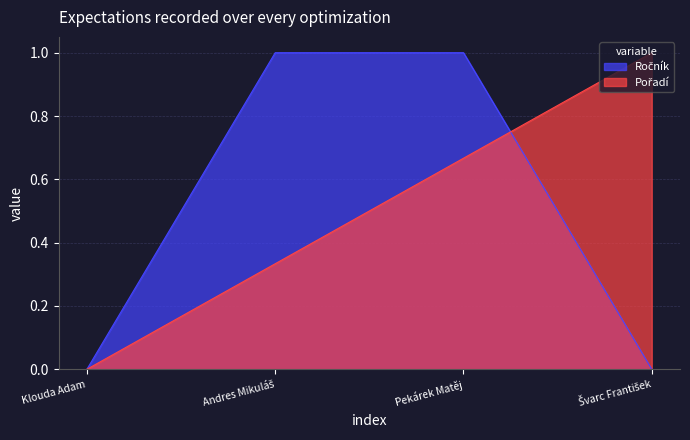

What is the value of the Pořadí point at the 4th from the left?

1.0